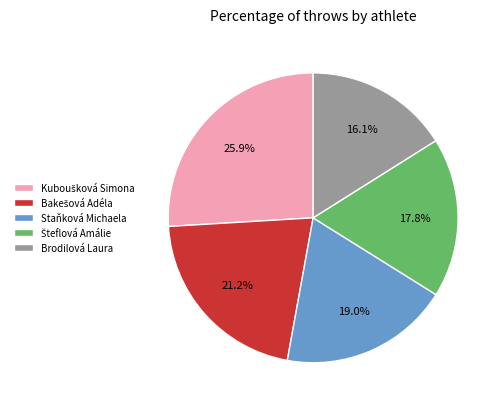

Which has a higher value, Brodilová Laura or Staňková Michaela?

Staňková Michaela